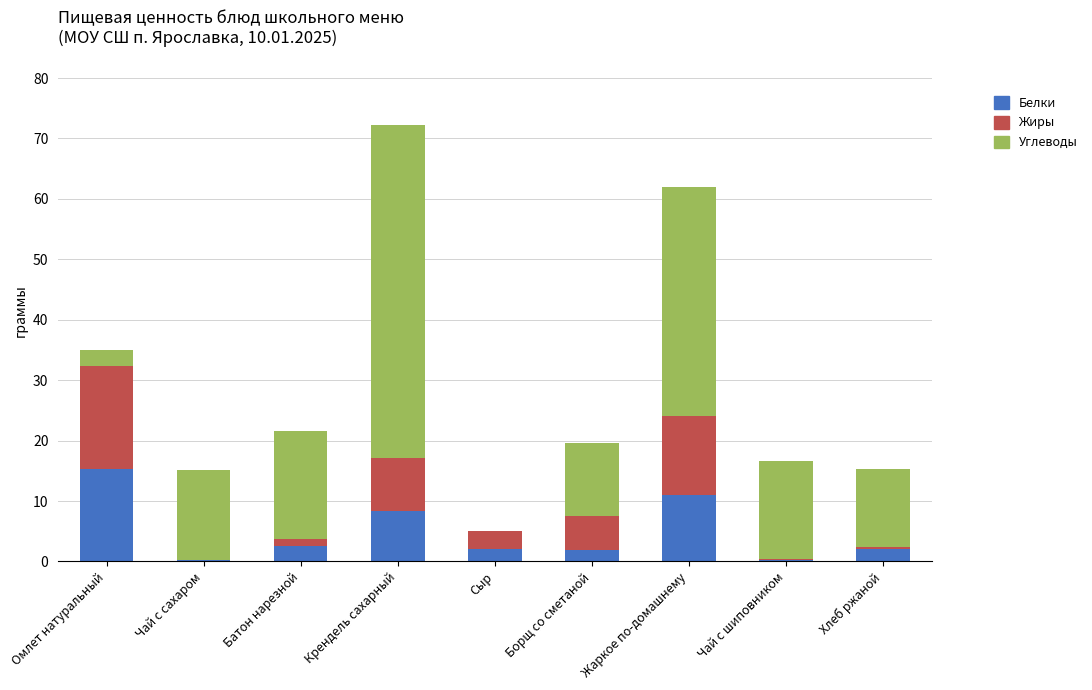

What are all the series names shown in the legend?

Белки, Жиры, Углеводы